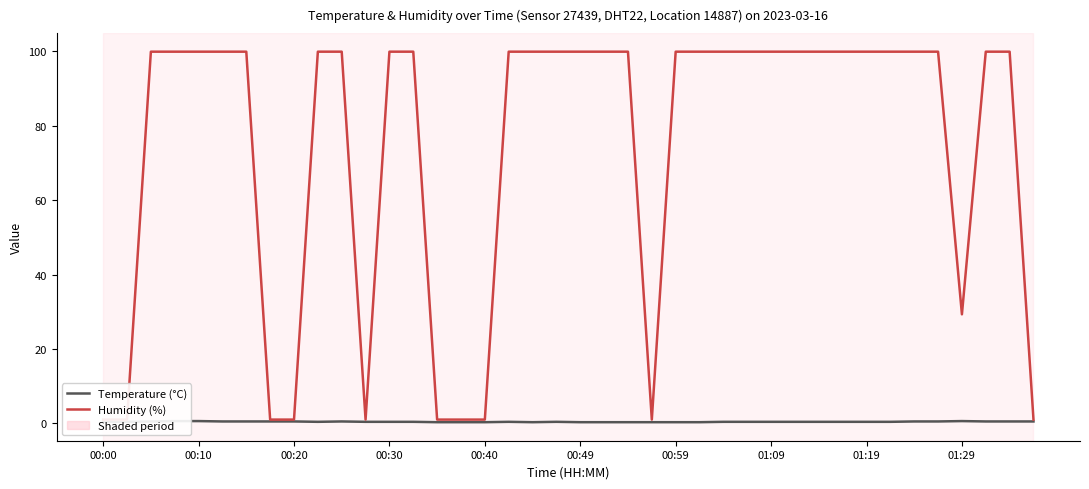

Reading right to left, what are all the values shown in this chart?

Temperature (°C): 0.5	0.5	0.5	0.6	0.5	0.5	0.4	0.4	0.4	0.4	0.4	0.4	0.4	0.4	0.3	0.3	0.3	0.3	0.3	0.3	0.4	0.3	0.4	0.3	0.3	0.3	0.4	0.4	0.4	0.5	0.4	0.5	0.5	0.5	0.5	0.6	0.6	0.5	0.4	0.4
Humidity (%): 1.0	99.9	99.9	29.3	99.9	99.9	99.9	99.9	99.9	99.9	99.9	99.9	99.9	99.9	99.9	99.9	1.0	99.9	99.9	99.9	99.9	99.9	99.9	1.0	1.0	1.0	99.9	99.9	1.0	99.9	99.9	1.0	1.0	99.9	99.9	99.9	99.9	99.9	1.0	1.0